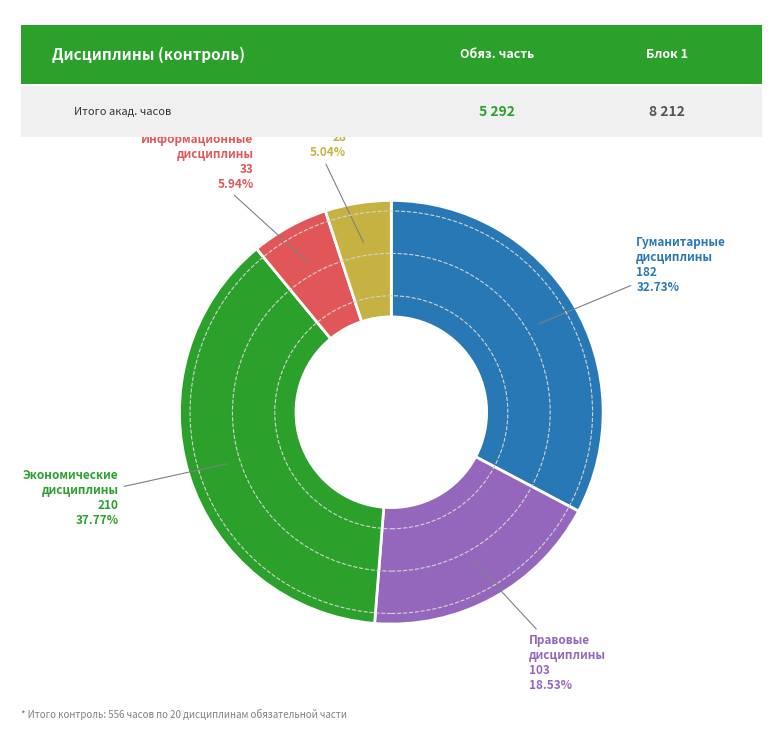

Does any single category account for the majority?

No